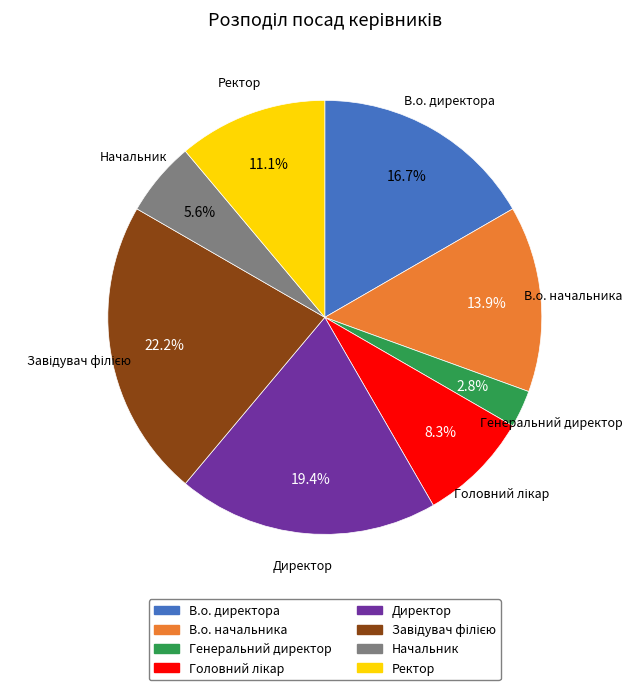

To the nearest percent, what is the difference between the largest and smallest slice percentages?

19%